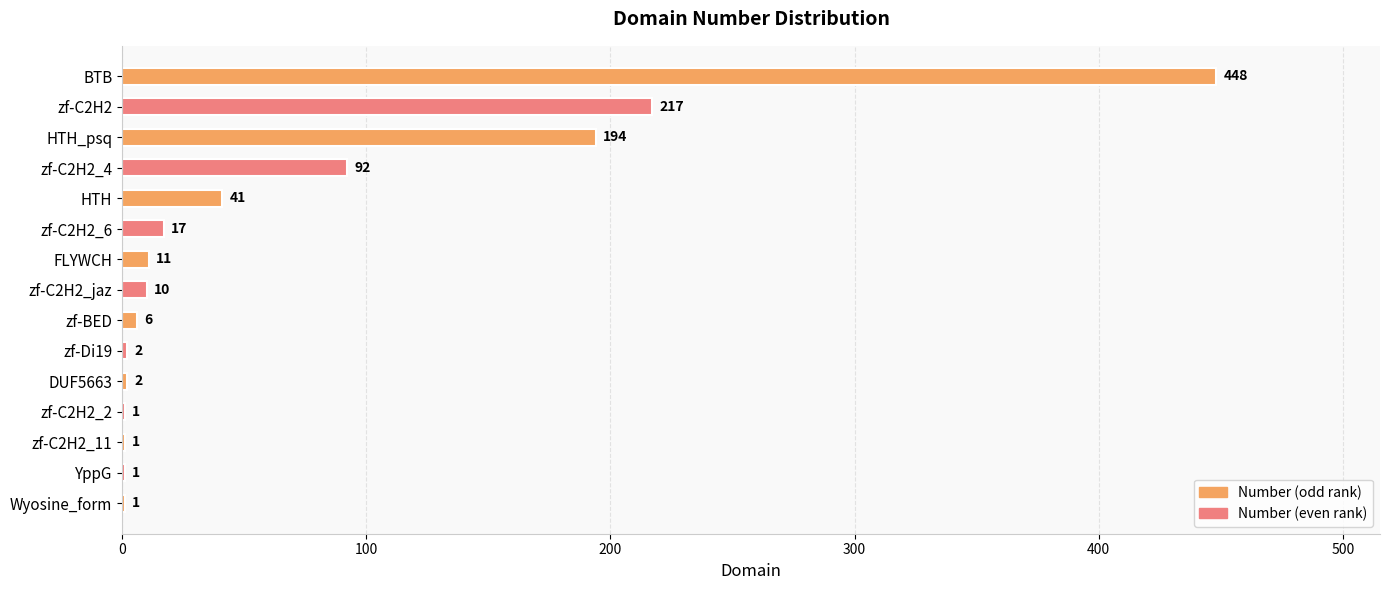

Is it true that the value at DUF5663 is 2?

True